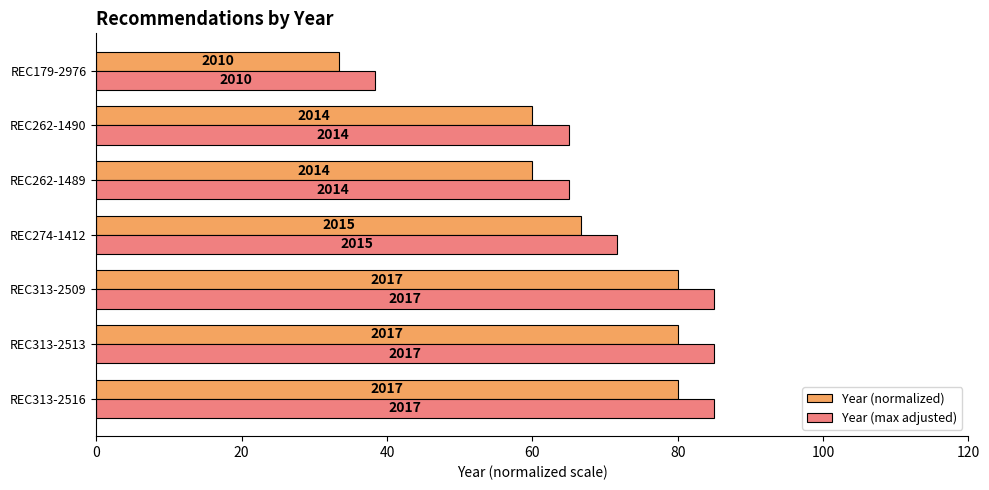

What is the average value of the Year (max adjusted) series?

70.7